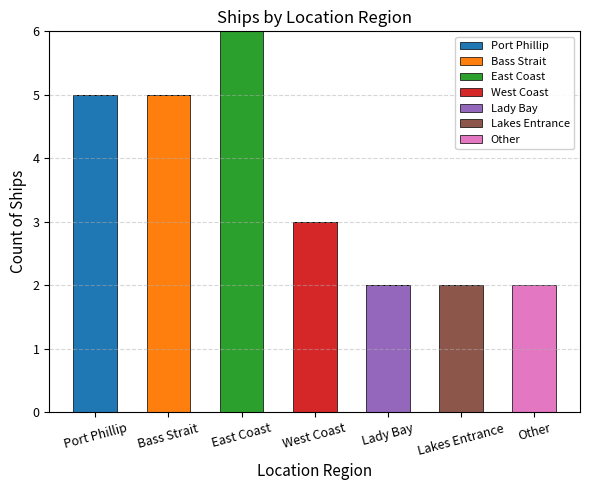

What is the sum of all Port Phillip values?

5